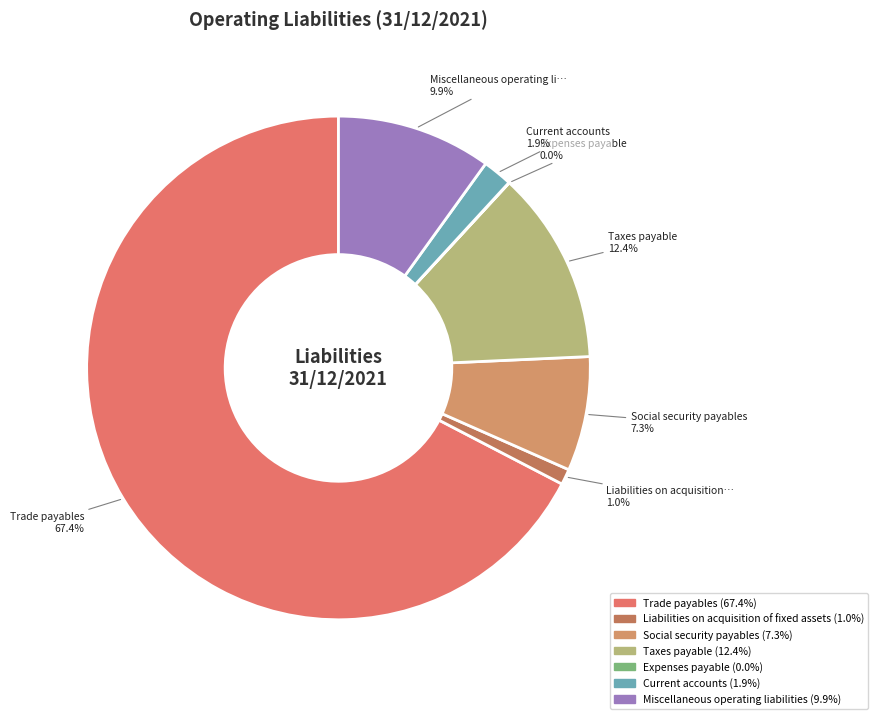

What is the largest slice in the pie chart?

Trade payables